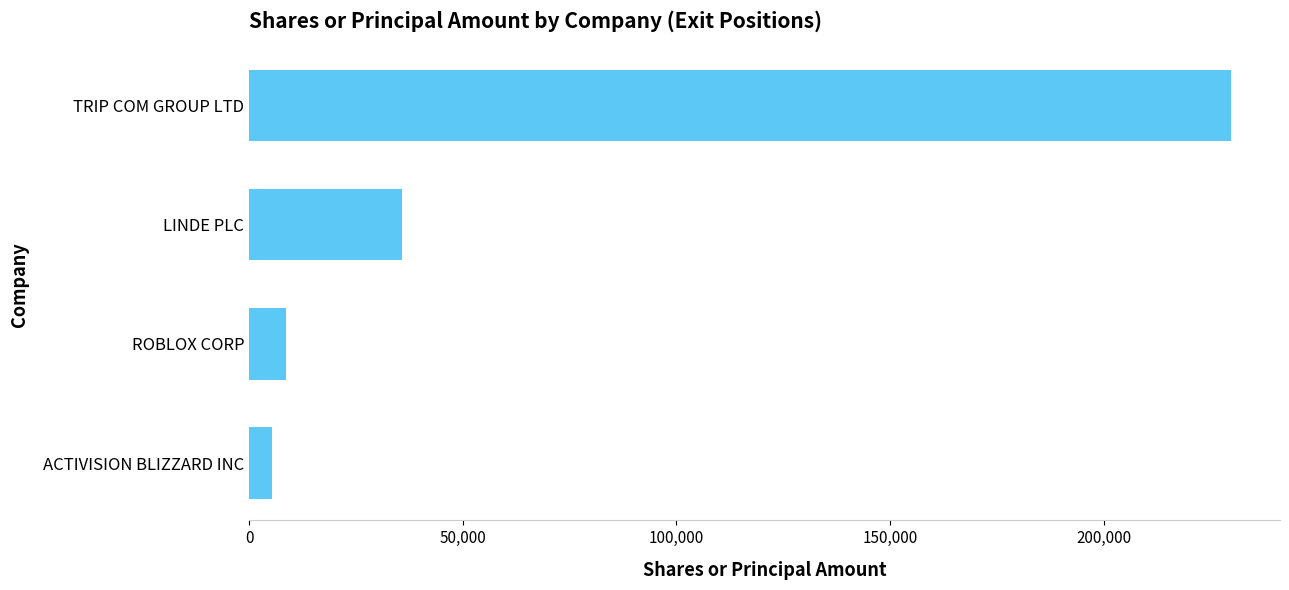

What is the label of the 2nd bar from the bottom?

ROBLOX CORP